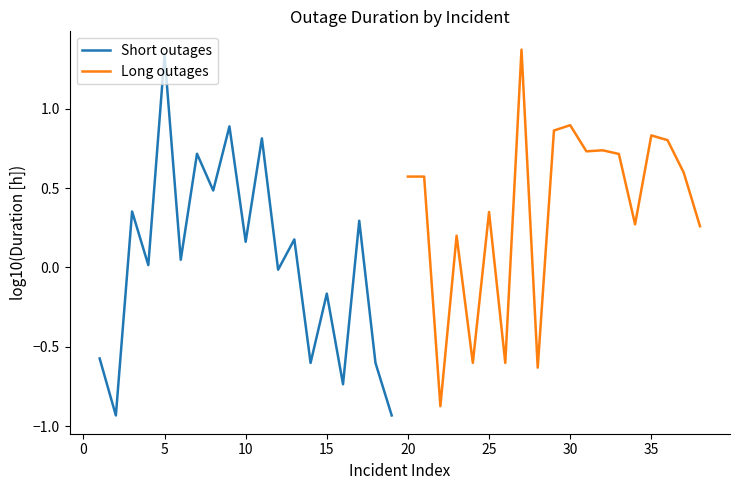

Which category has the highest value in the Short outages series?

5